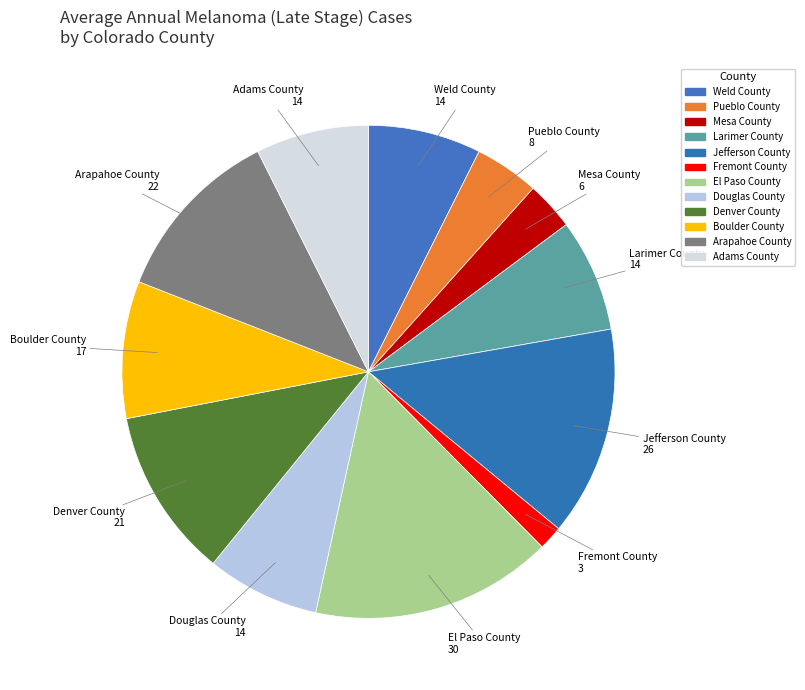

What is the smallest slice in the pie chart?

Fremont County